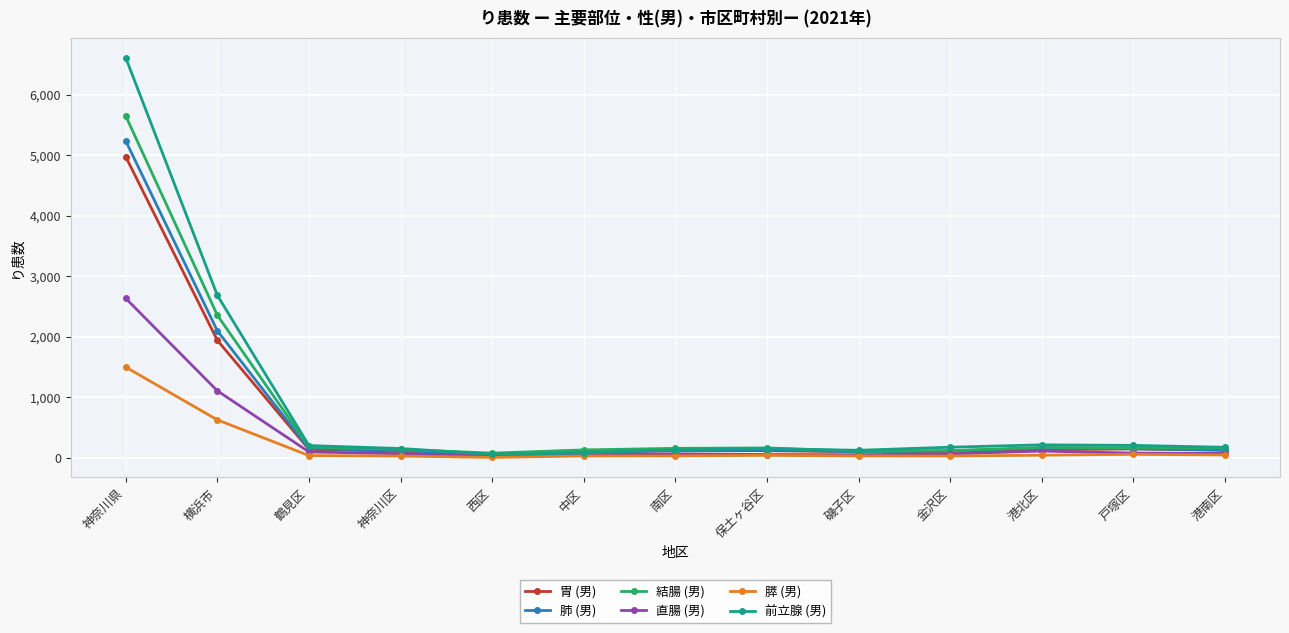

What is the label of the 13th point from the right?

神奈川県